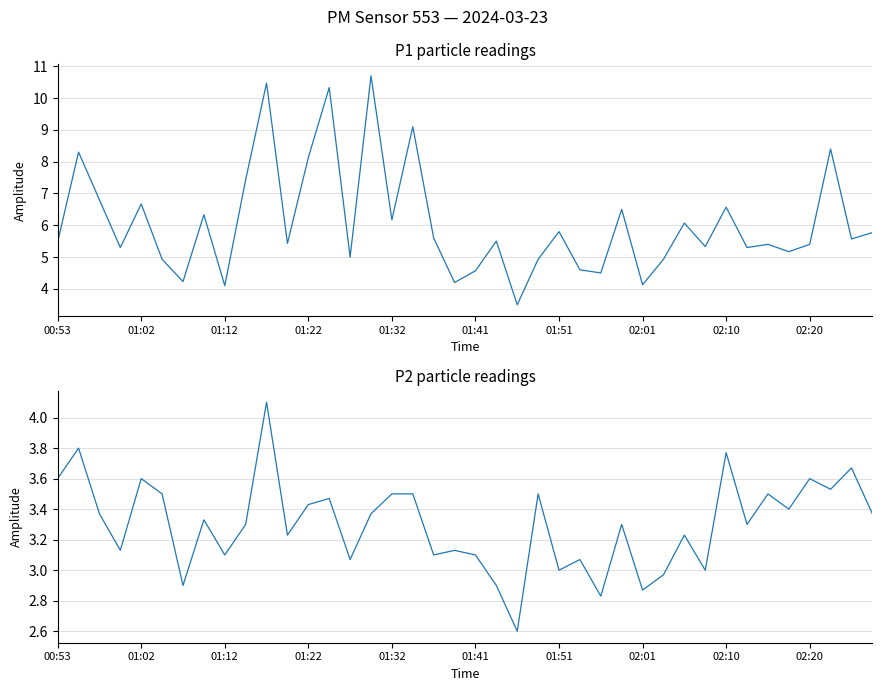

List the labels in order of P1 value, smallest first.

22, 02:10, 28, 19, 01:51, 26, 20, 25, 01:41, 23, 29, 14, 35, 01:22, 33, 31, 34, 36, 11, 00:53, 21, 38, 18, 39, 24, 30, 16, 02:01, 27, 32, 01:32, 01:12, 02:20, 12, 01:02, 37, 17, 13, 10, 15